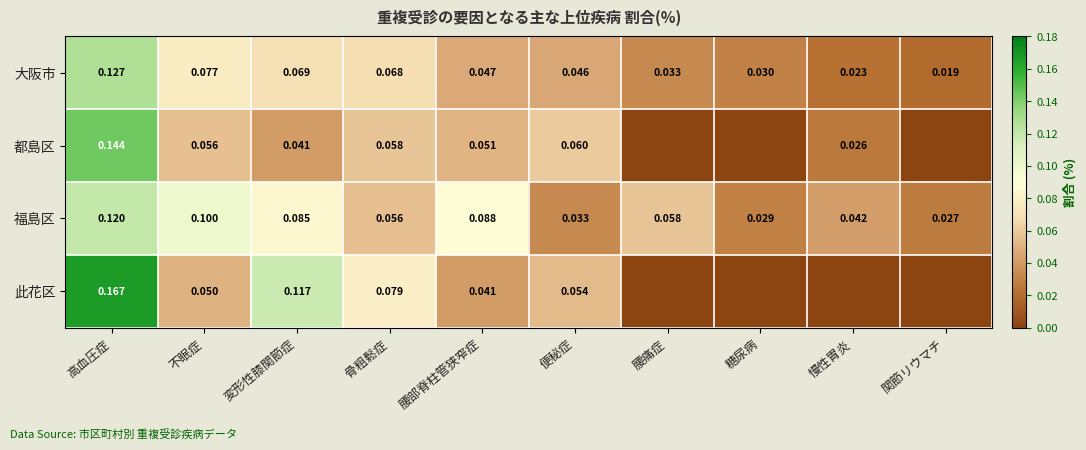

The 此花区 series shows 0.0 at 腰部脊柱管狭窄症. True or false?

True